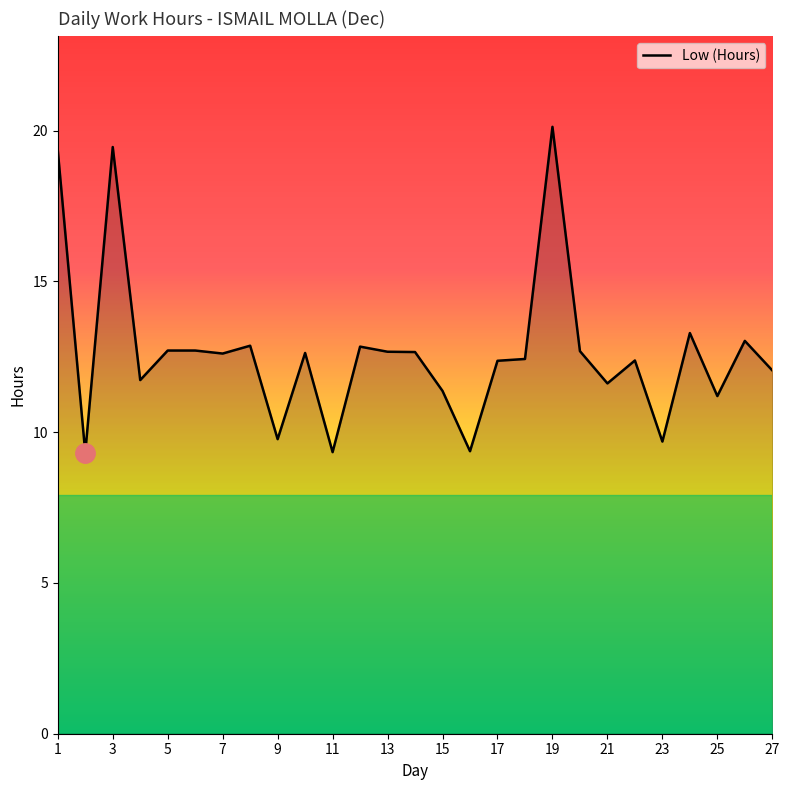

What is the minimum value shown in the chart?

9.3